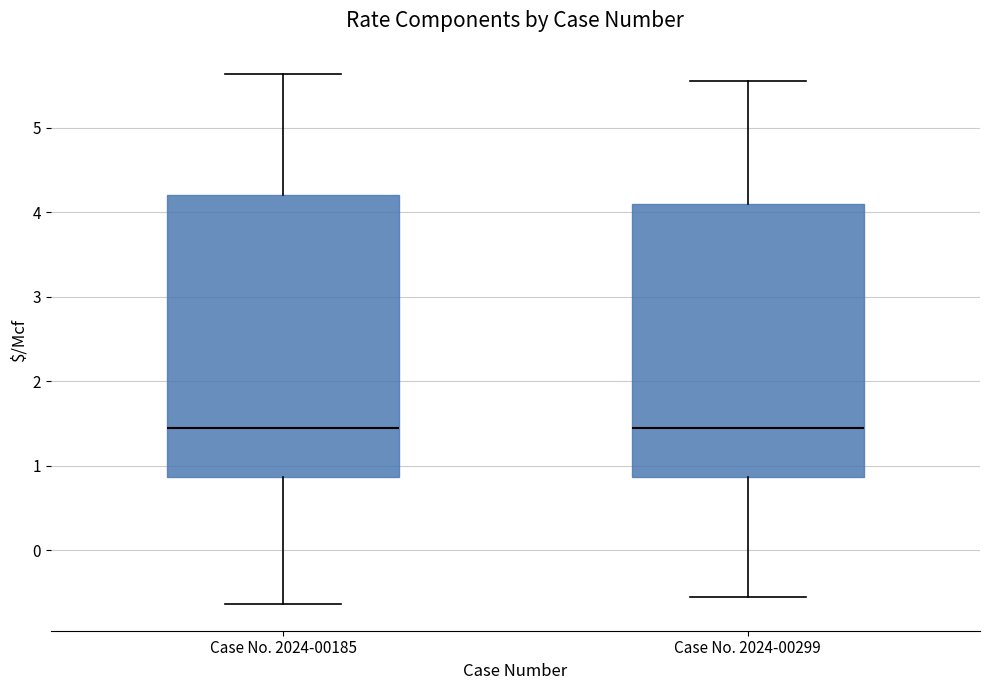

Reading left to right, transcribe this box plot: for each box, give where its median line is, the range the box spans, and where its two whiskers end, as read against the y-axis. The values are not printed on the chart, so give them approximately, as read against the axis.

Case No. 2024-00185: median 1.5, box 0.9 to 4.2, whiskers -0.6 to 5.6
Case No. 2024-00299: median 1.5, box 0.9 to 4.1, whiskers -0.6 to 5.5